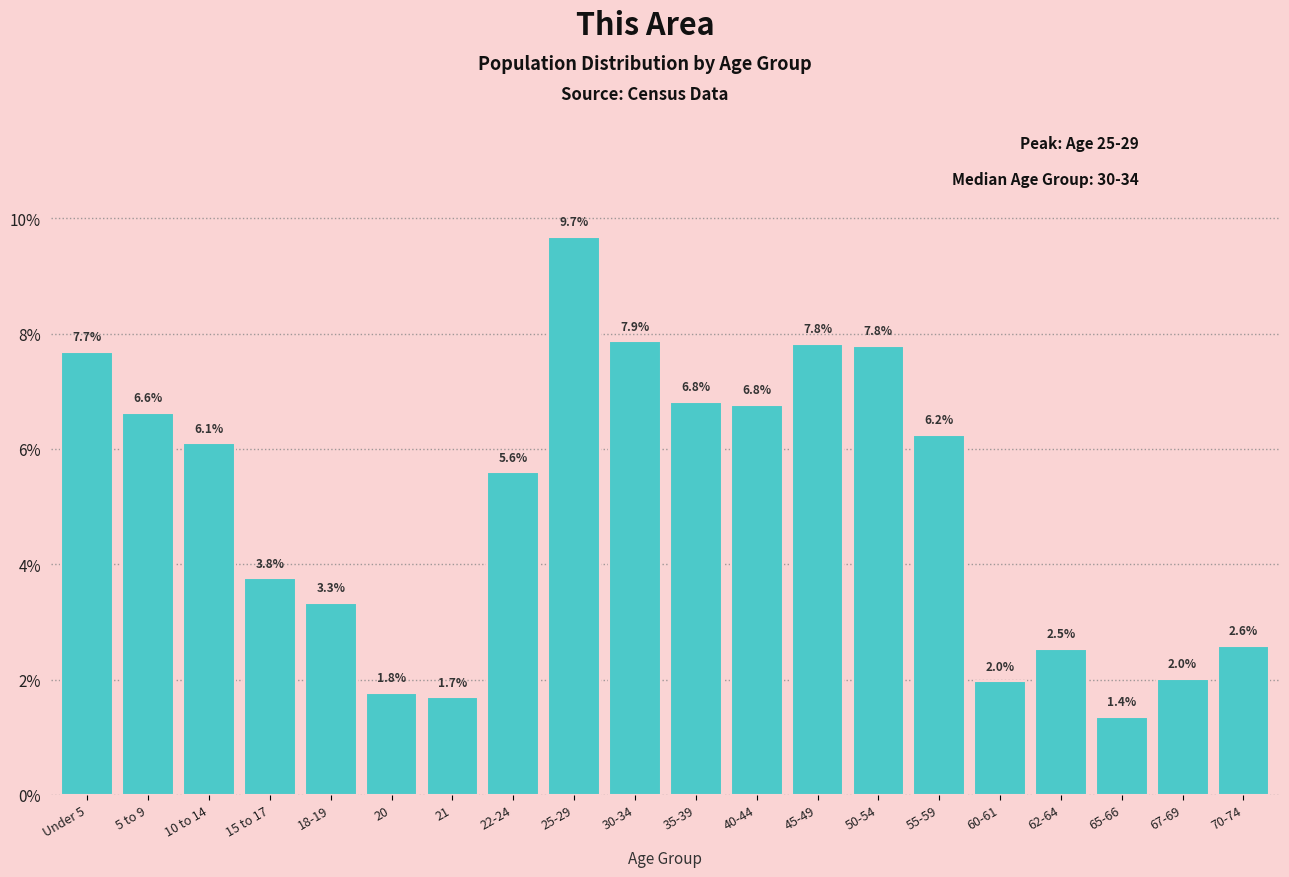

Reading left to right, what are all the values shown in this chart?

Under 5=7.7	5 to 9=6.6	10 to 14=6.1	15 to 17=3.8	18-19=3.3	20=1.8	21=1.7	22-24=5.6	25-29=9.7	30-34=7.9	35-39=6.8	40-44=6.8	45-49=7.8	50-54=7.8	55-59=6.2	60-61=2.0	62-64=2.5	65-66=1.4	67-69=2.0	70-74=2.6